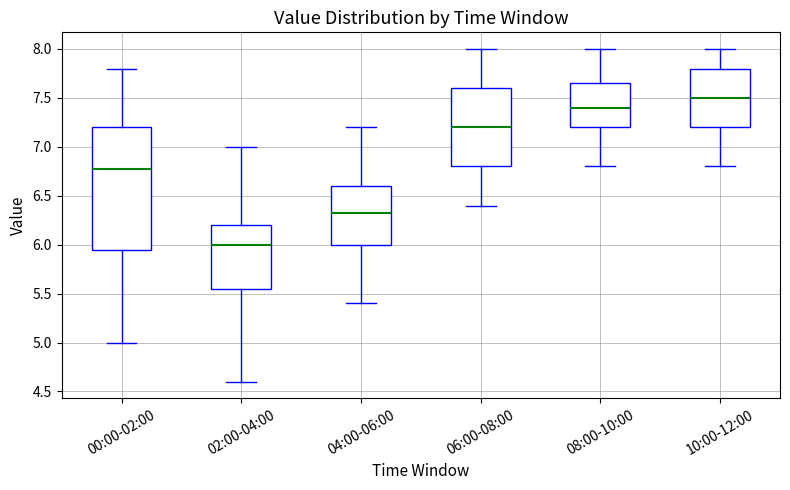

Where is the upper edge of the box for 02:00-04:00 on the y-axis? The values are not printed on the chart, so give them approximately, as read against the axis.

6.20